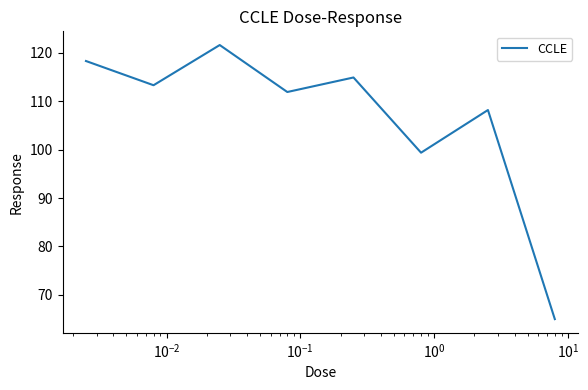

How many interior local valleys (lower than both neighbors) does the data have?

3